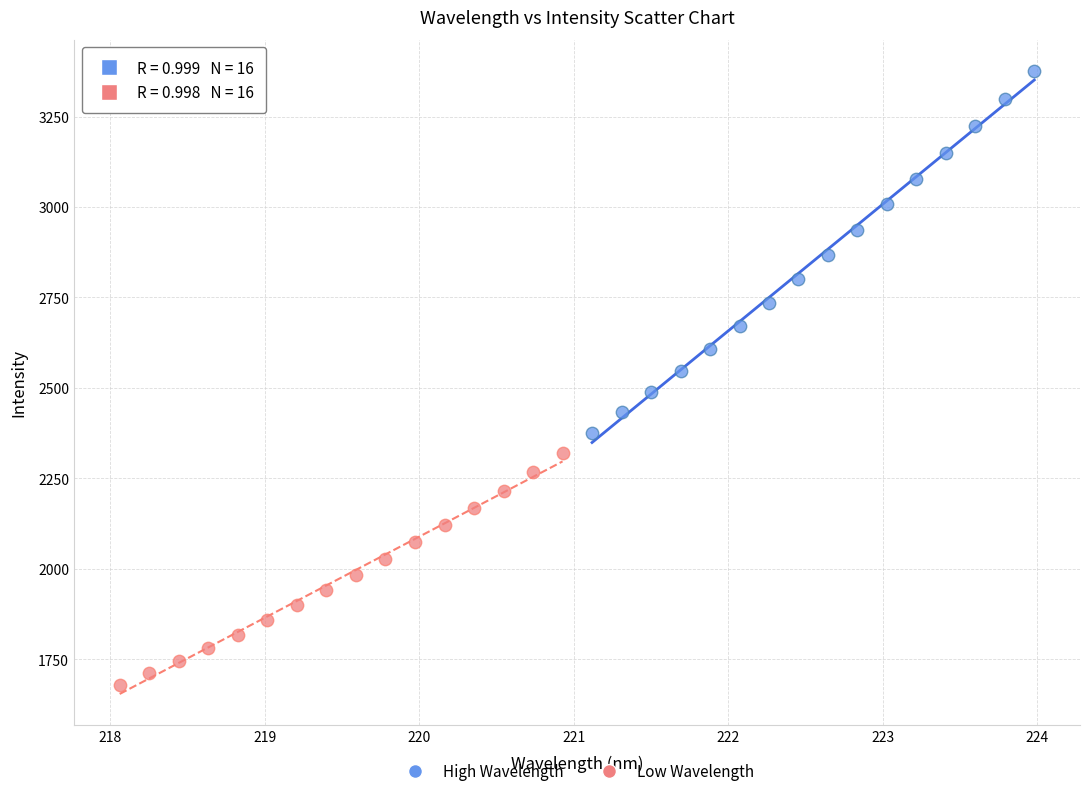

Which series has the largest Y range (max minus min)?

High Wavelength